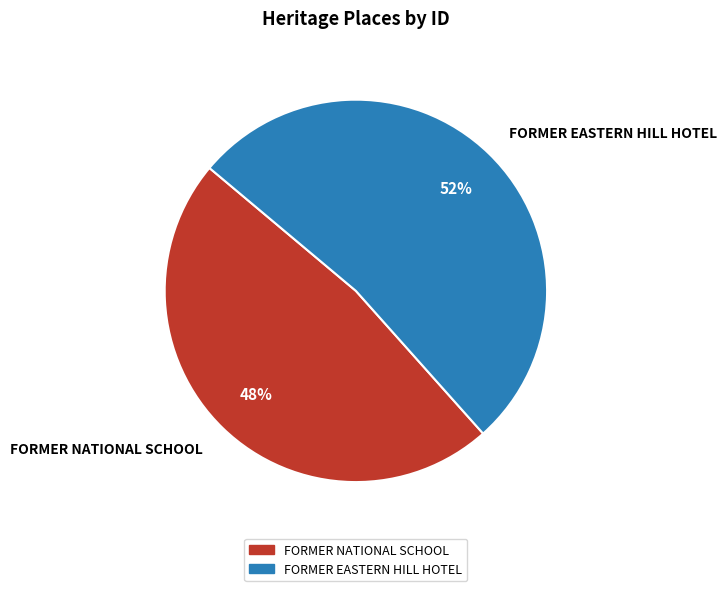

To the nearest percent, what is the combined percentage of FORMER EASTERN HILL HOTEL and FORMER NATIONAL SCHOOL?

100%